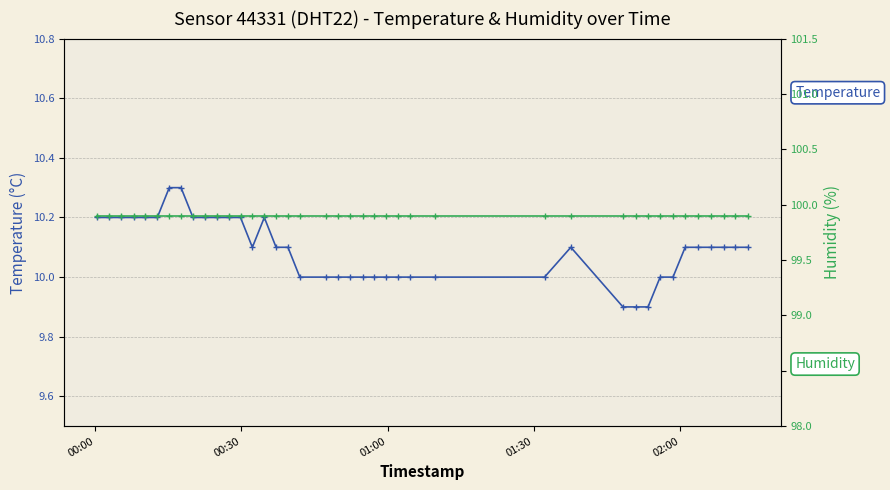

What is the average value of the Humidity (%) series?

99.9